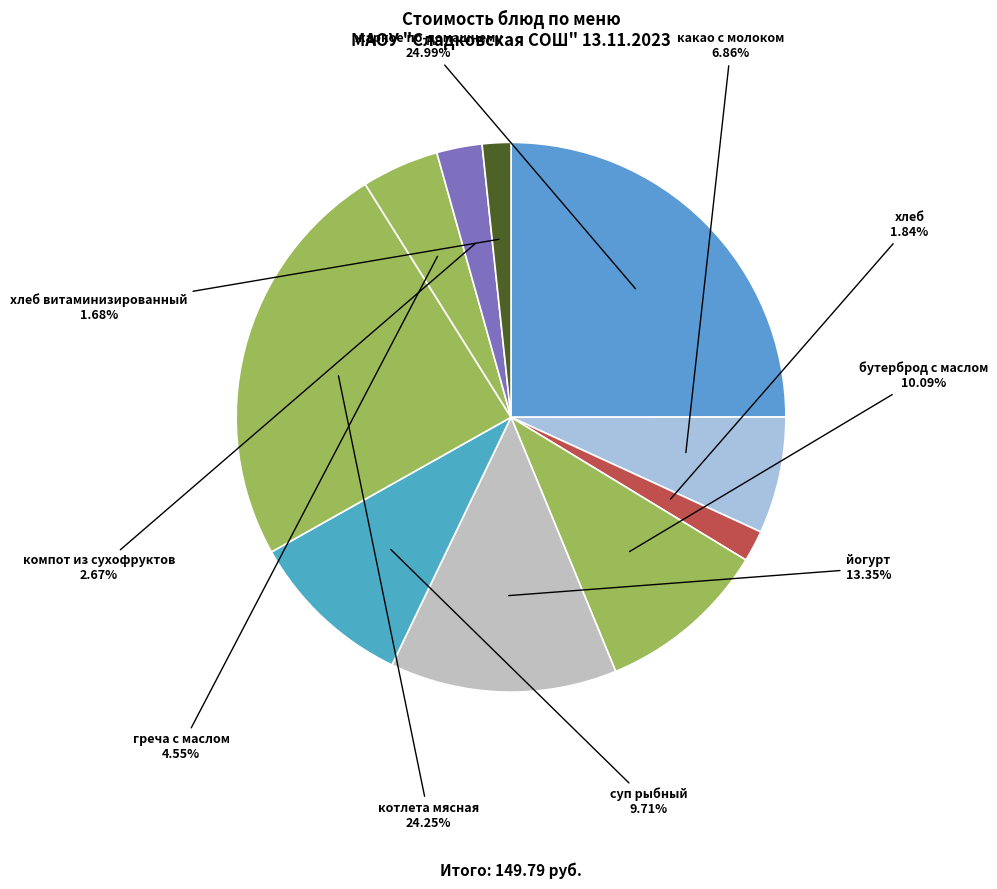

Count the number of slices in the pie.

10